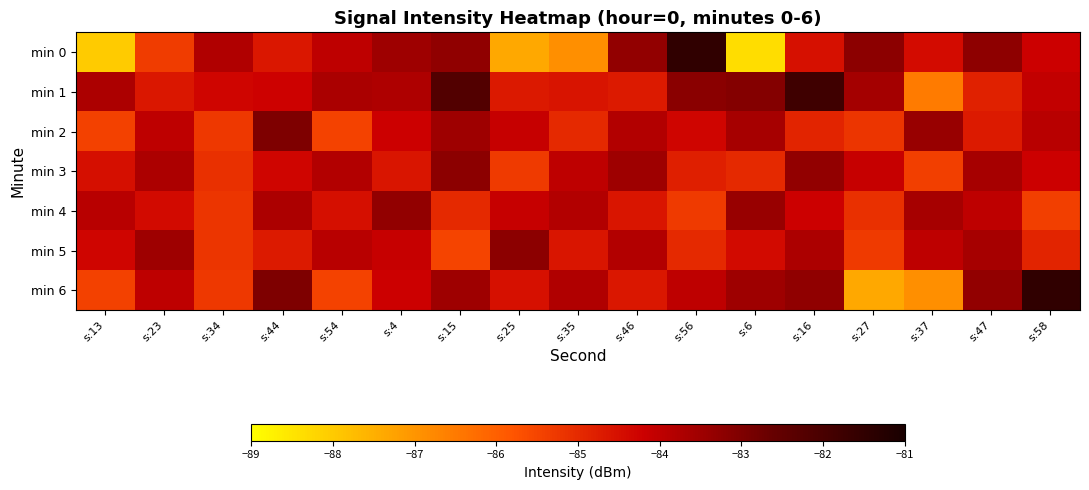

Reading left to right, what are all the values shown in this chart?

min 0: s:13=-88.0	s:23=-85.3	s:34=-83.8	s:44=-84.6	s:54=-84.0	s:4=-83.5	s:15=-83.3	s:25=-87.4	s:35=-86.9	s:46=-83.3	s:56=-81.5	s:6=-88.4	s:16=-84.5	s:27=-83.2	s:37=-84.4	s:47=-83.2	s:58=-84.2
min 1: s:13=-83.7	s:23=-84.7	s:34=-84.3	s:44=-84.2	s:54=-83.7	s:4=-83.7	s:15=-82.2	s:25=-84.7	s:35=-84.6	s:46=-84.7	s:56=-83.2	s:6=-83.1	s:16=-81.8	s:27=-83.6	s:37=-86.5	s:47=-84.8	s:58=-84.0
min 2: s:13=-85.4	s:23=-84.0	s:34=-85.3	s:44=-83.0	s:54=-85.5	s:4=-84.2	s:15=-83.5	s:25=-84.1	s:35=-85.0	s:46=-83.8	s:56=-84.3	s:6=-83.6	s:16=-84.9	s:27=-85.2	s:37=-83.4	s:47=-84.7	s:58=-83.9
min 3: s:13=-84.5	s:23=-83.7	s:34=-85.1	s:44=-84.3	s:54=-83.8	s:4=-84.6	s:15=-83.2	s:25=-85.3	s:35=-84.0	s:46=-83.5	s:56=-84.8	s:6=-85.0	s:16=-83.3	s:27=-84.1	s:37=-85.4	s:47=-83.6	s:58=-84.2
min 4: s:13=-83.9	s:23=-84.4	s:34=-85.2	s:44=-83.7	s:54=-84.5	s:4=-83.3	s:15=-85.0	s:25=-84.1	s:35=-83.8	s:46=-84.6	s:56=-85.3	s:6=-83.4	s:16=-84.2	s:27=-85.1	s:37=-83.6	s:47=-84.0	s:58=-85.4
min 5: s:13=-84.3	s:23=-83.5	s:34=-85.2	s:44=-84.7	s:54=-83.9	s:4=-84.1	s:15=-85.5	s:25=-83.2	s:35=-84.6	s:46=-83.8	s:56=-85.0	s:6=-84.4	s:16=-83.7	s:27=-85.3	s:37=-84.0	s:47=-83.6	s:58=-84.9
min 6: s:13=-85.4	s:23=-84.0	s:34=-85.3	s:44=-83.0	s:54=-85.5	s:4=-84.2	s:15=-83.5	s:25=-84.5	s:35=-83.8	s:46=-84.6	s:56=-84.0	s:6=-83.5	s:16=-83.3	s:27=-87.4	s:37=-86.9	s:47=-83.3	s:58=-81.5